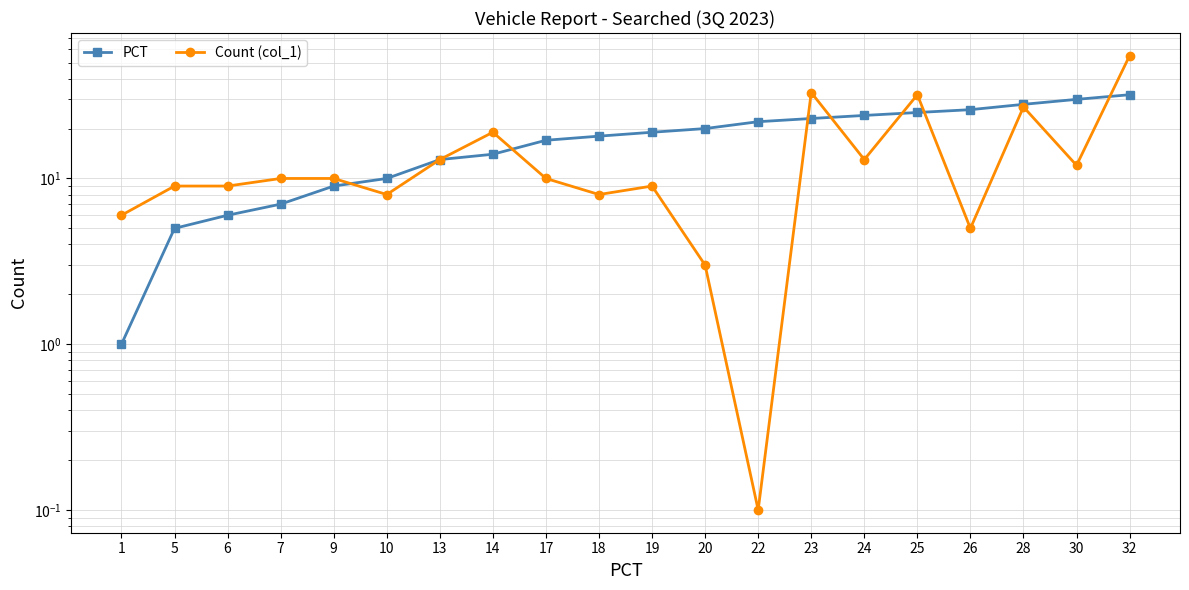

What is the greatest value displayed?

55.0